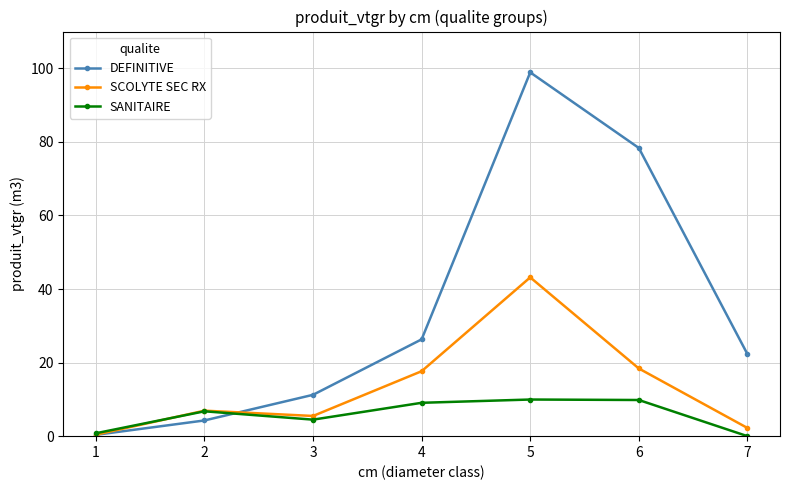

Where is the first local maximum for DEFINITIVE?

5